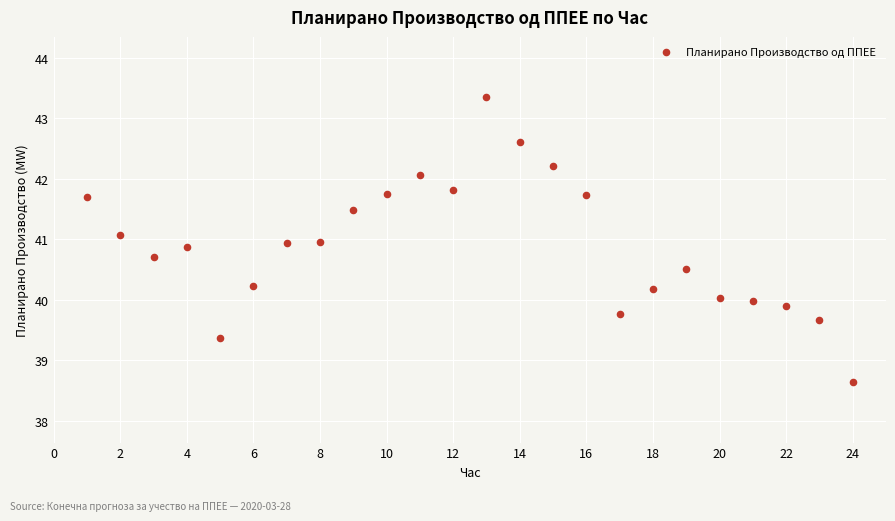

What is the range of X values (max minus min)?

23.0